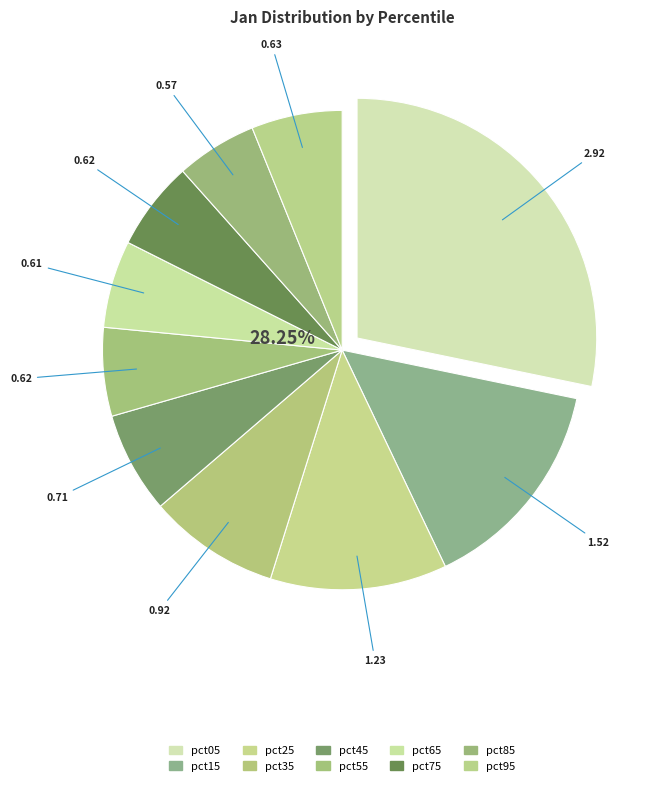

To the nearest percent, what is the difference between the largest and smallest slice percentages?

23%